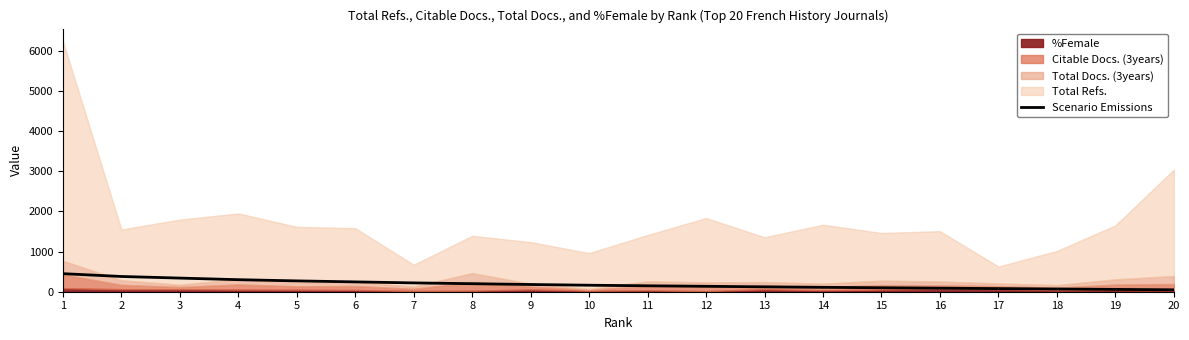

True or false: the data shows 180 at 9.

True